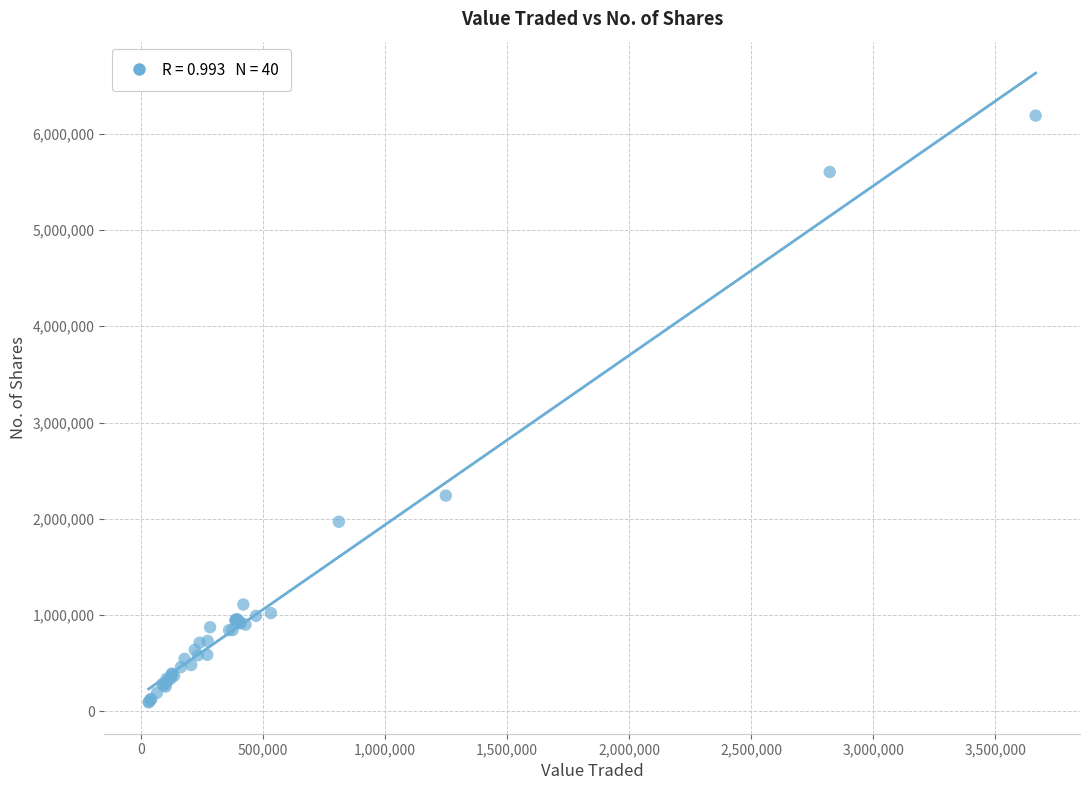

What Y value in the scatter plot is closest to 3141214?

2241289